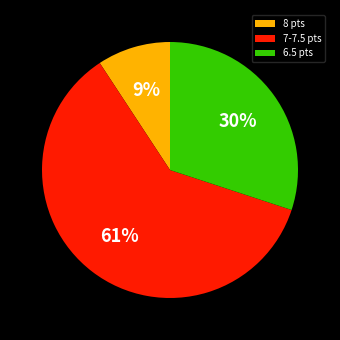

What percentage is the 8 pts slice, to the nearest percent?

9%